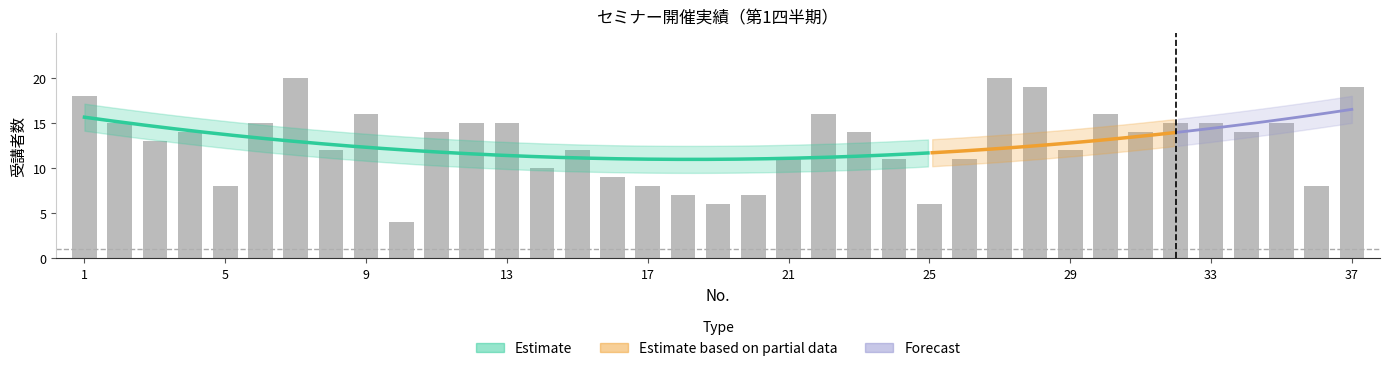

Which has a higher value, 25 or 35?

35